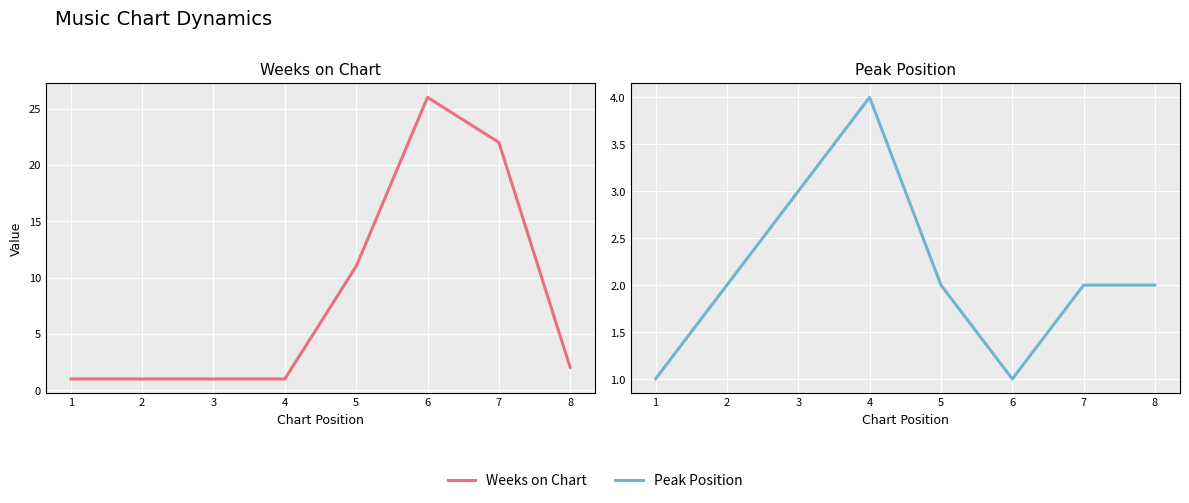

What is the spread (max minus min) of values at 2?

1